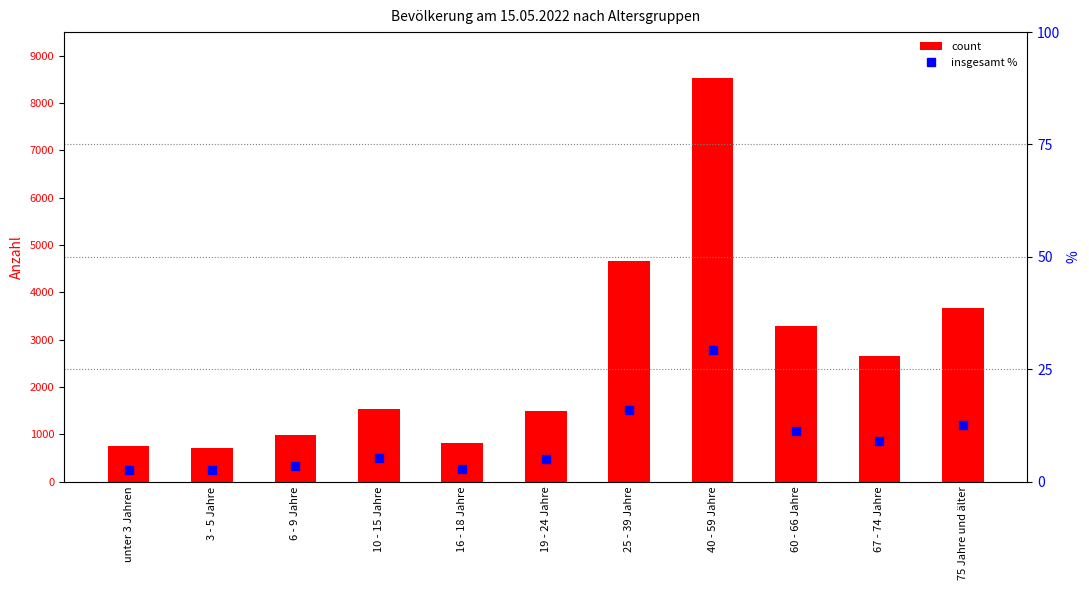

At how many categories does at least one series exceed 4155?

2